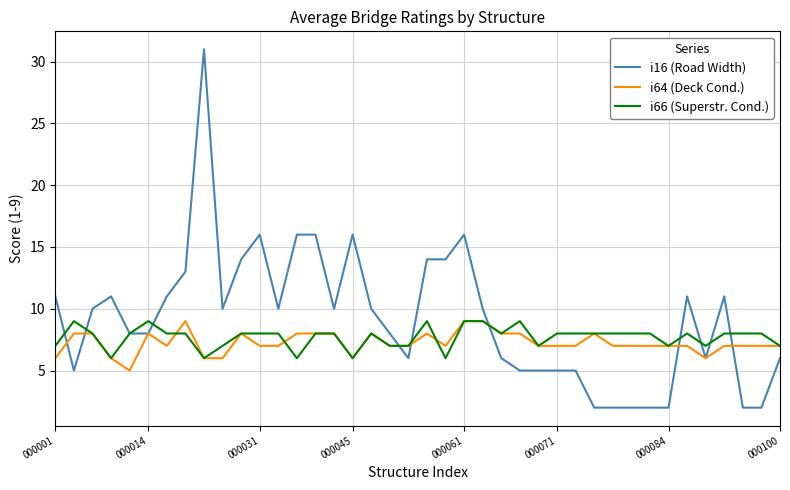

What is the greatest value displayed?

31